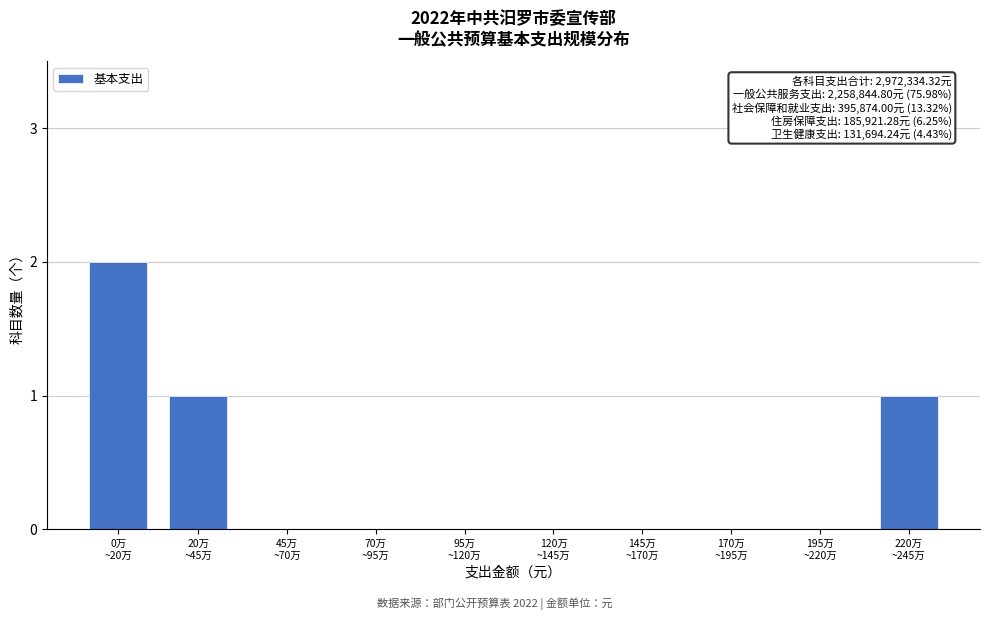

What is the sum of all values?

4